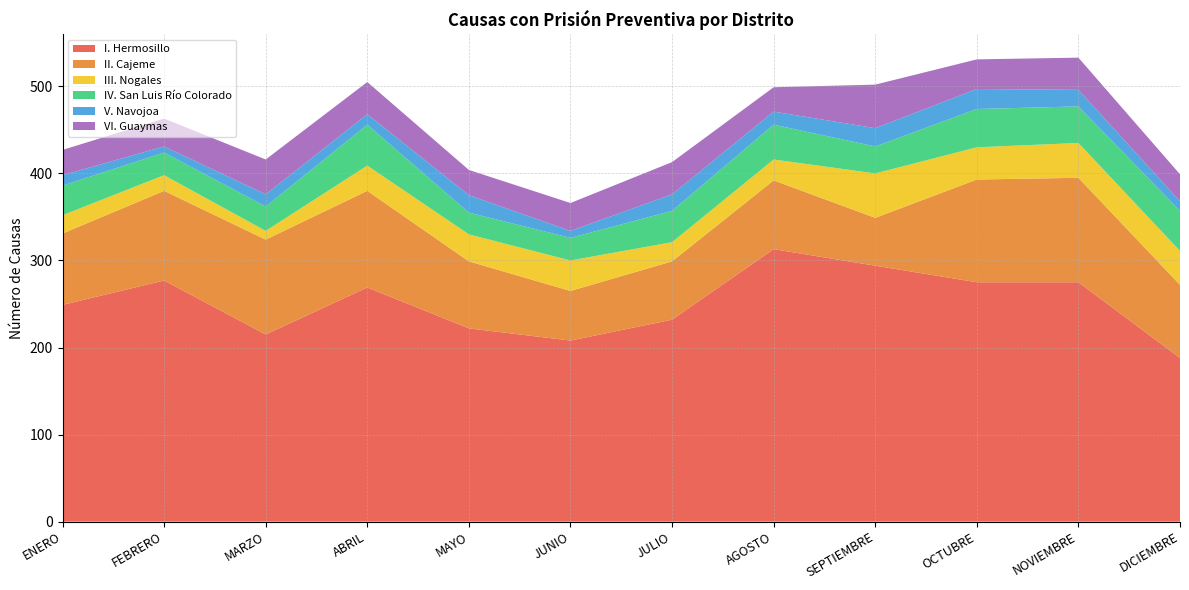

Reading left to right, list all the values displayed in this chart.

I. Hermosillo: ENERO=249	FEBRERO=277	MARZO=215	ABRIL=269	MAYO=222	JUNIO=208	JULIO=232	AGOSTO=313	SEPTIEMBRE=294	OCTUBRE=275	NOVIEMBRE=275	DICIEMBRE=188
II. Cajeme: ENERO=82	FEBRERO=103	MARZO=109	ABRIL=111	MAYO=77	JUNIO=57	JULIO=67	AGOSTO=79	SEPTIEMBRE=55	OCTUBRE=118	NOVIEMBRE=120	DICIEMBRE=84
III. Nogales: ENERO=21	FEBRERO=18	MARZO=10	ABRIL=29	MAYO=31	JUNIO=35	JULIO=22	AGOSTO=24	SEPTIEMBRE=51	OCTUBRE=37	NOVIEMBRE=40	DICIEMBRE=39
IV. San Luis Río Colorado: ENERO=34	FEBRERO=26	MARZO=28	ABRIL=47	MAYO=25	JUNIO=26	JULIO=36	AGOSTO=40	SEPTIEMBRE=31	OCTUBRE=44	NOVIEMBRE=42	DICIEMBRE=46
V. Navojoa: ENERO=12	FEBRERO=7	MARZO=14	ABRIL=12	MAYO=20	JUNIO=8	JULIO=19	AGOSTO=15	SEPTIEMBRE=21	OCTUBRE=23	NOVIEMBRE=19	DICIEMBRE=11
VI. Guaymas: ENERO=29	FEBRERO=32	MARZO=40	ABRIL=37	MAYO=29	JUNIO=32	JULIO=37	AGOSTO=28	SEPTIEMBRE=50	OCTUBRE=34	NOVIEMBRE=37	DICIEMBRE=31